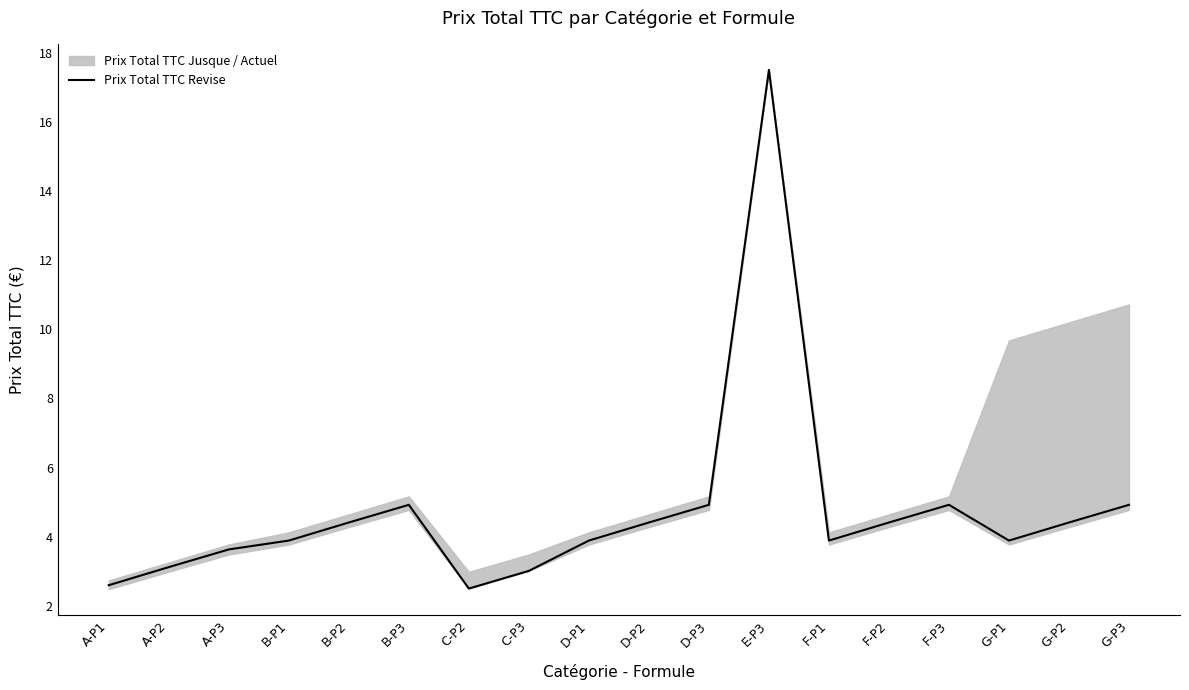

Rank the categories by value from lowest to highest.

C-P2, A-P1, C-P3, A-P2, A-P3, B-P1, D-P1, F-P1, G-P1, B-P2, D-P2, F-P2, G-P2, B-P3, D-P3, F-P3, G-P3, E-P3